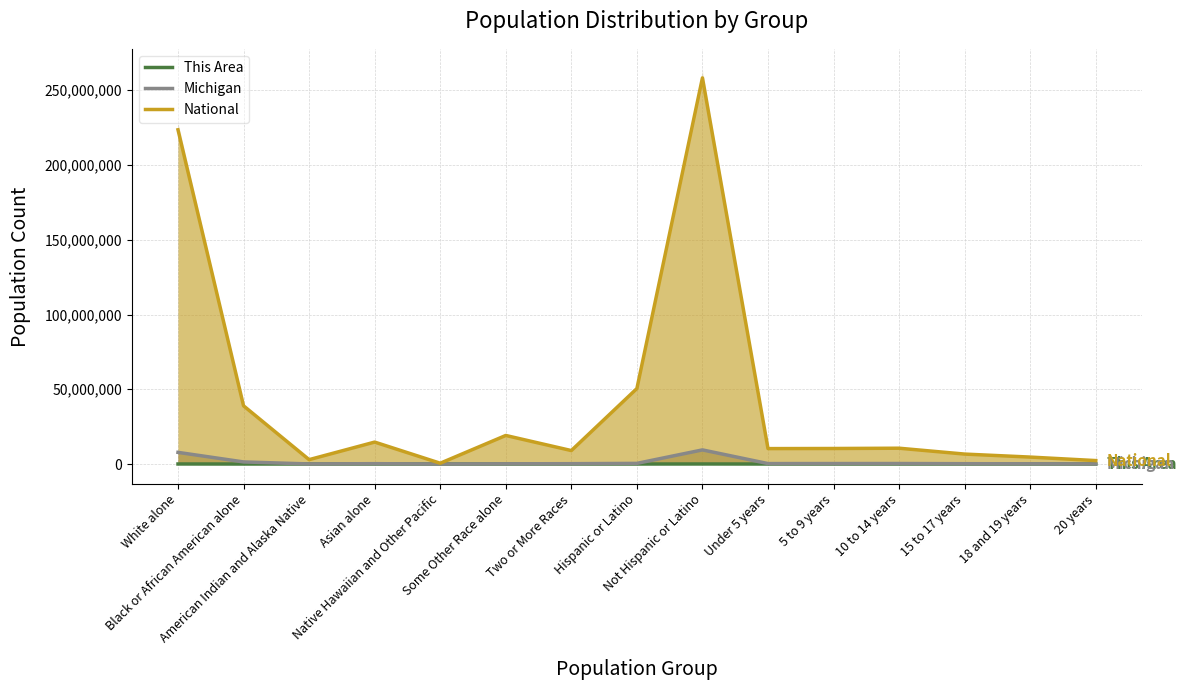

List the labels in order of National value, smallest first.

Native Hawaiian and Other Pacific, 20 years, American Indian and Alaska Native, 18 and 19 years, 15 to 17 years, Two or More Races, Under 5 years, 5 to 9 years, 10 to 14 years, Asian alone, Some Other Race alone, Black or African American alone, Hispanic or Latino, White alone, Not Hispanic or Latino